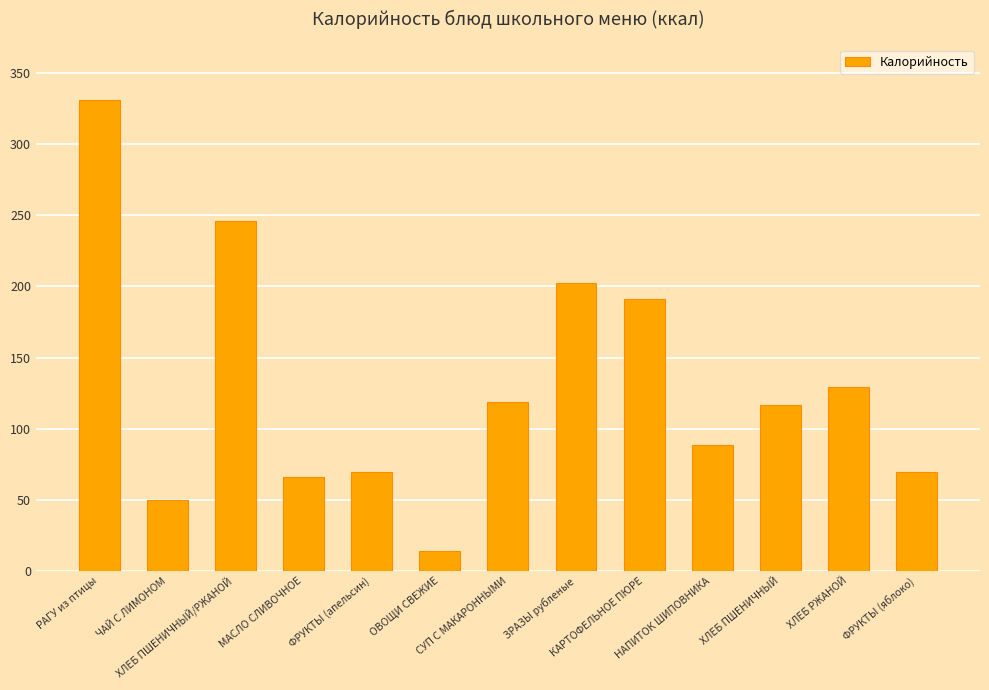

Reading right to left, list all the values displayed in this chart.

69.5	129.0	116.9	88.2	191.4	202.6	119.1	14.0	69.5	66.0	246.0	49.5	331.0